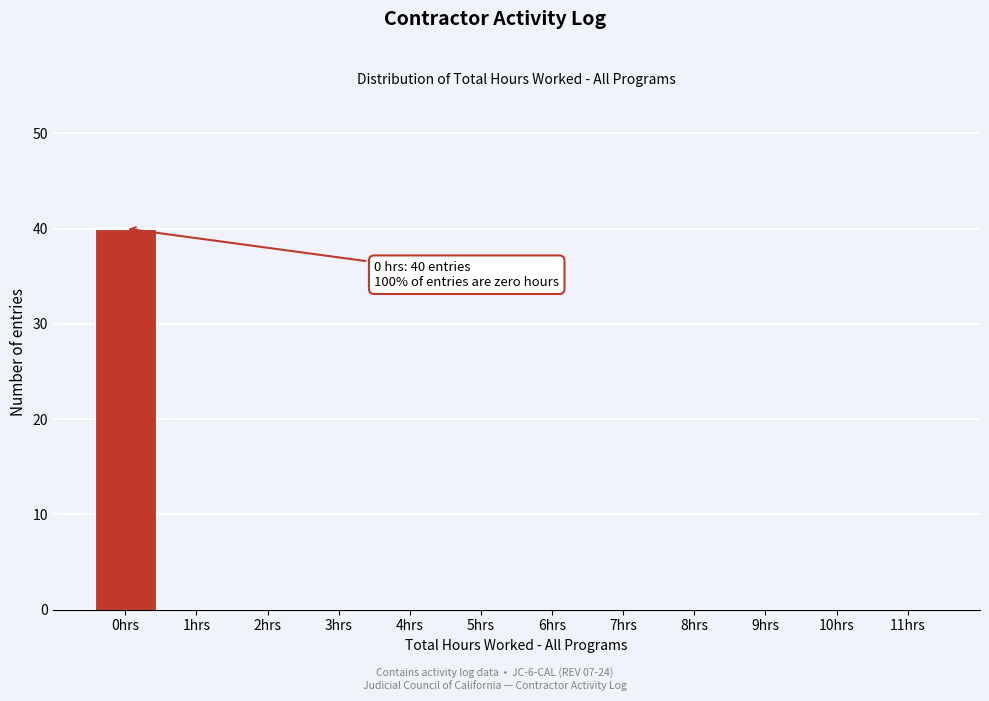

Reading right to left, transcribe all the data shown in this chart.

11hrs=0	10hrs=0	9hrs=0	8hrs=0	7hrs=0	6hrs=0	5hrs=0	4hrs=0	3hrs=0	2hrs=0	1hrs=0	0hrs=40